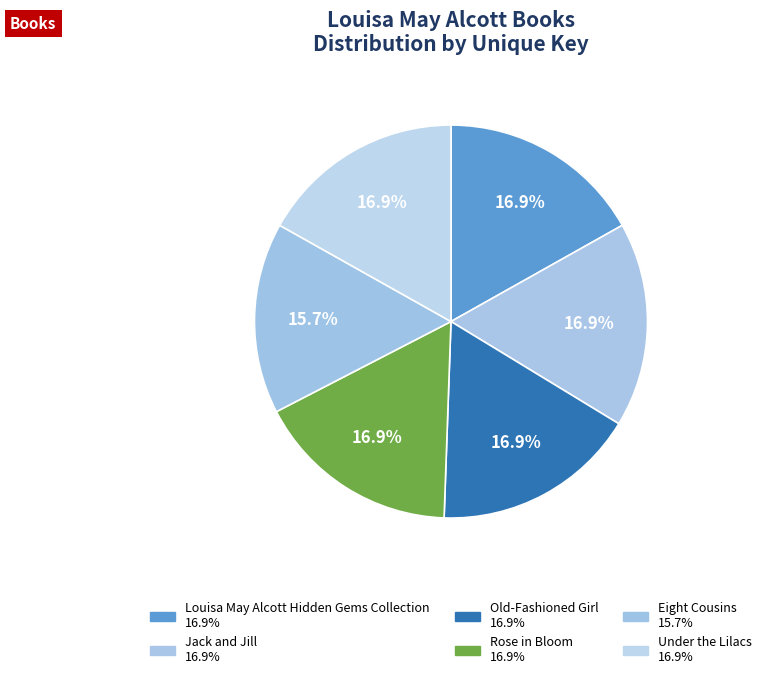

Is Old-Fashioned Girl the majority of the pie?

No